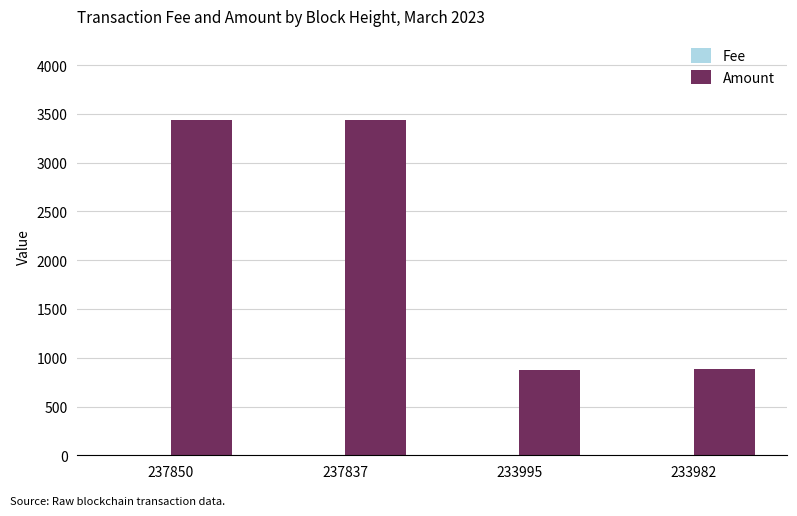

What is the maximum value shown in the chart?

3440.0